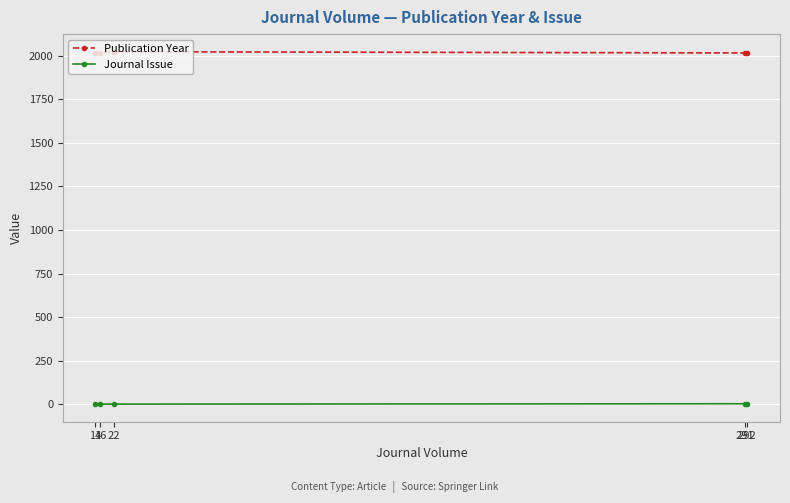

Rank the series by their average value, from lowest to highest.

Journal Issue, Publication Year